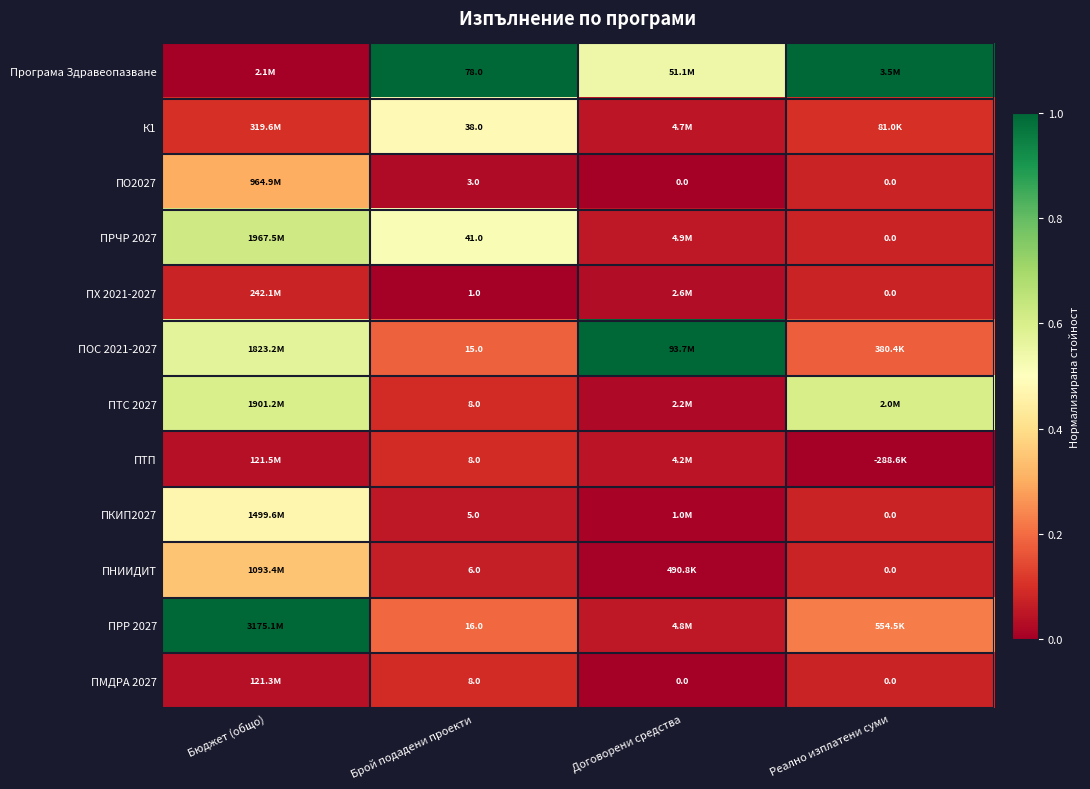

At which category does the chart reach its minimum across all series?

Бюджет (общо)